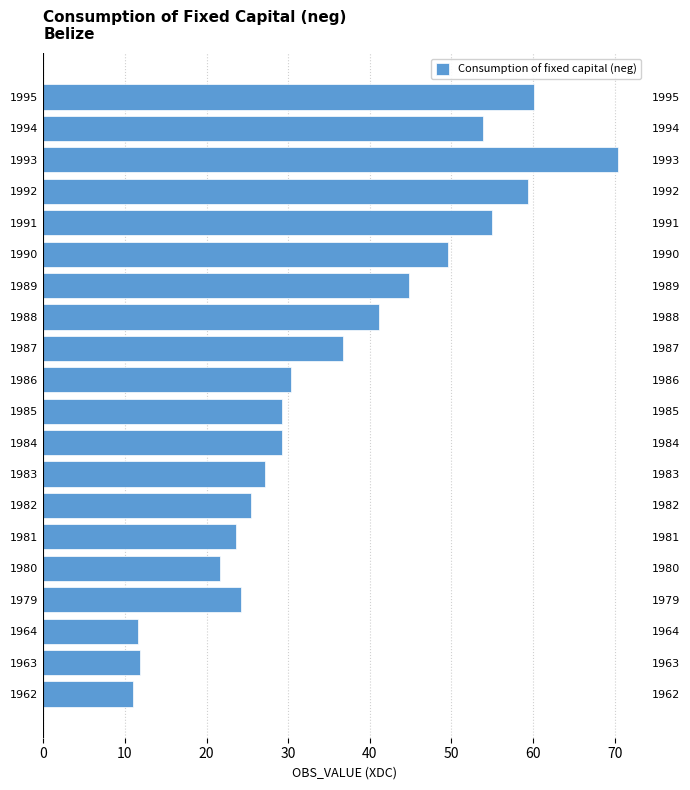

What is the difference between the maximum and second lowest values?

58.8